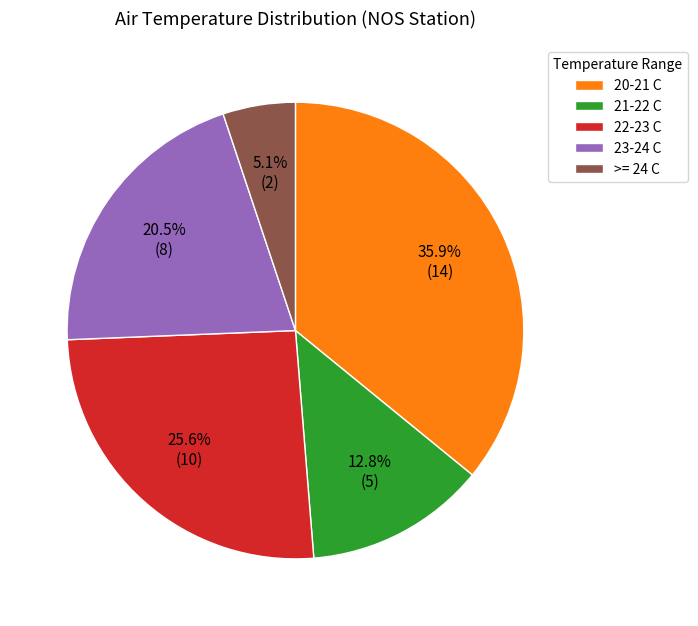

To the nearest percent, what is the average slice percentage?

20%